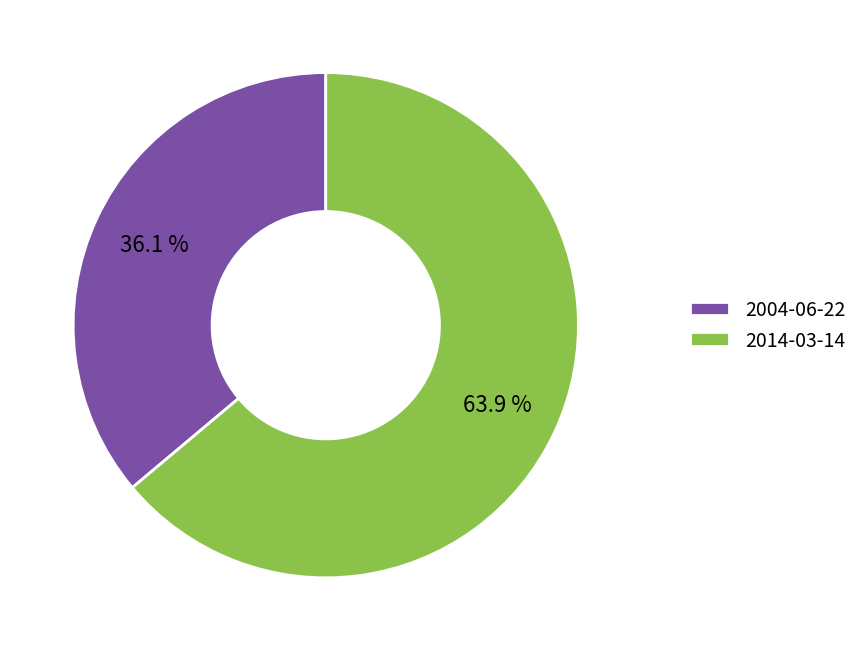

What is the smallest slice in the pie chart?

2004-06-22